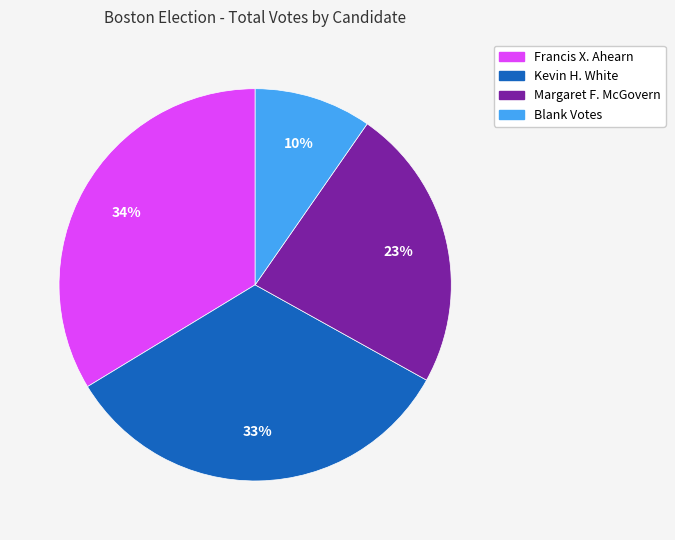

Is it true that Kevin H. White is 47% of the pie?

False